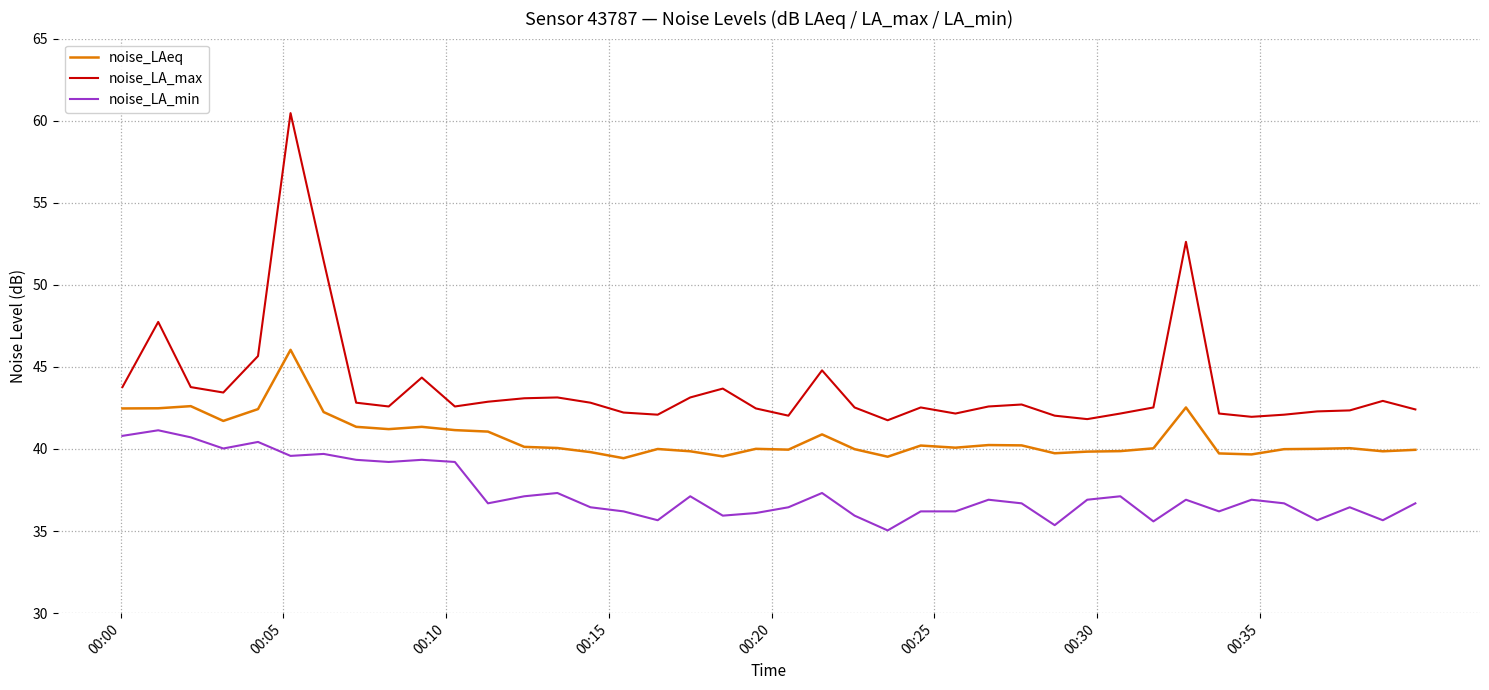

Which series has the widest spread of values?

noise_LA_max